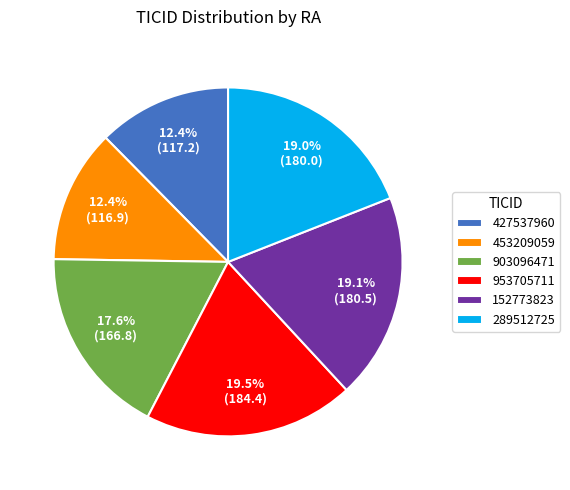

Which has a higher value, 427537960 or 953705711?

953705711